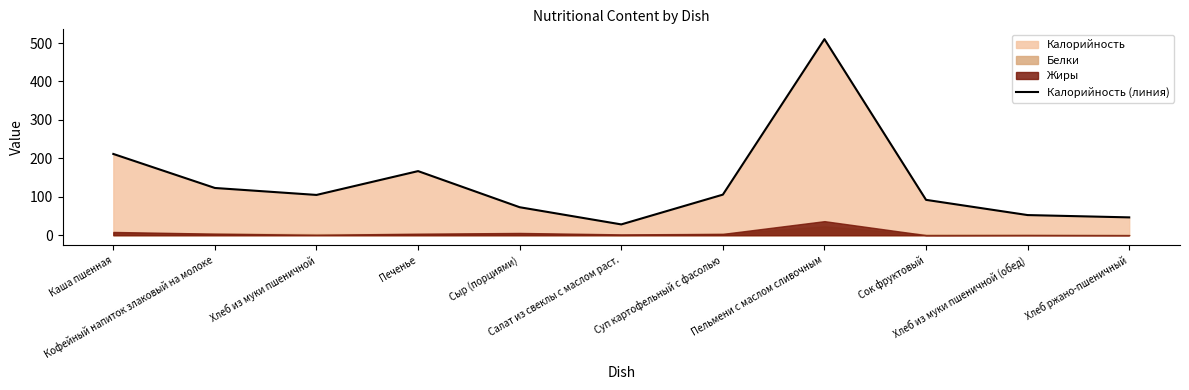

True or false: there are more than 2 points higher than both neighbors.

False